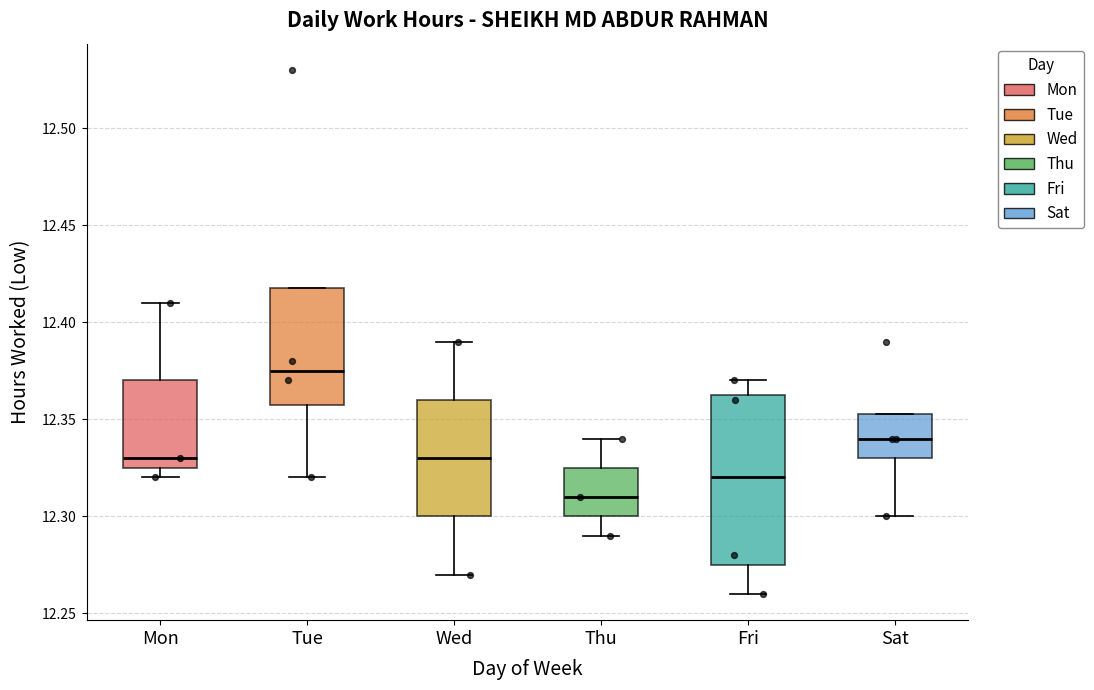

Where does the lower whisker of the box for Sat end on the y-axis? The values are not printed on the chart, so give them approximately, as read against the axis.

12.300